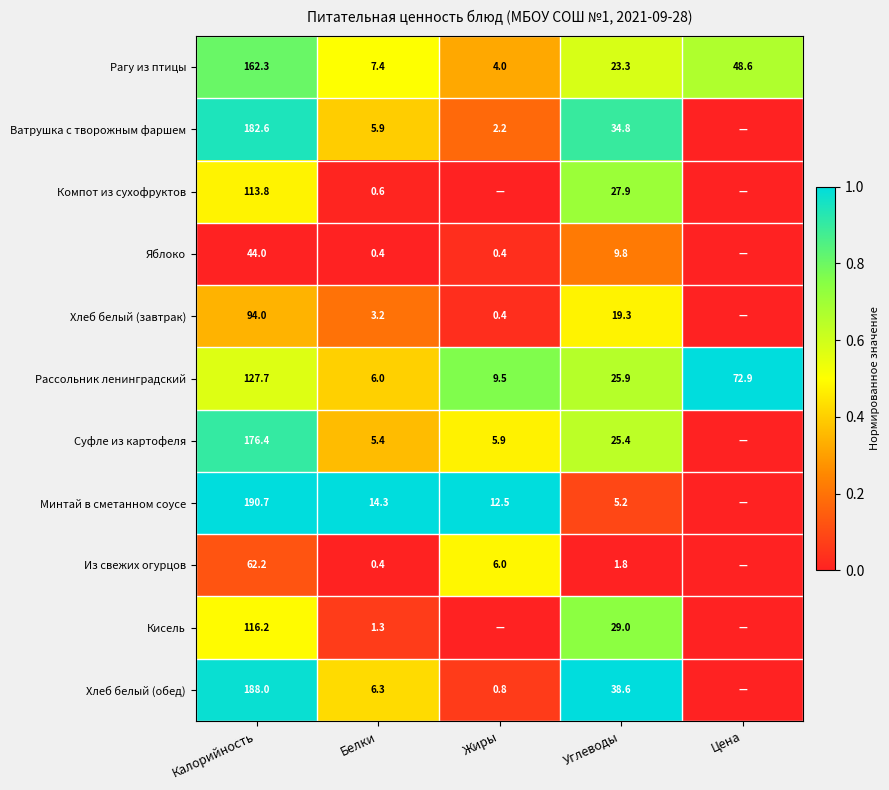

At which label does Рассольник ленинградский first exceed 25?

Калорийность